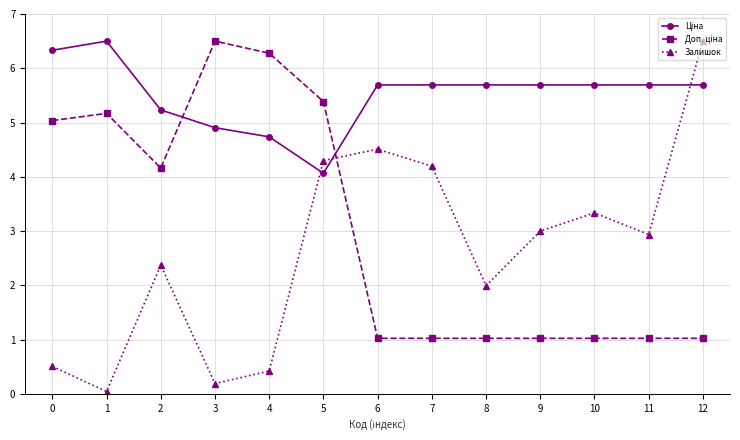

Which series has the largest range (max minus min)?

Залишок